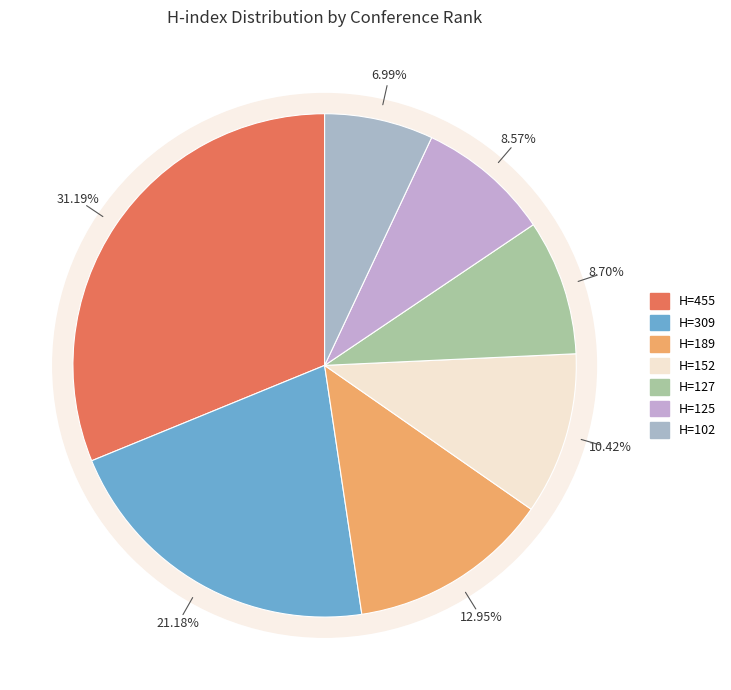

What is the largest slice in the pie chart?

Rank 1 (H=455)